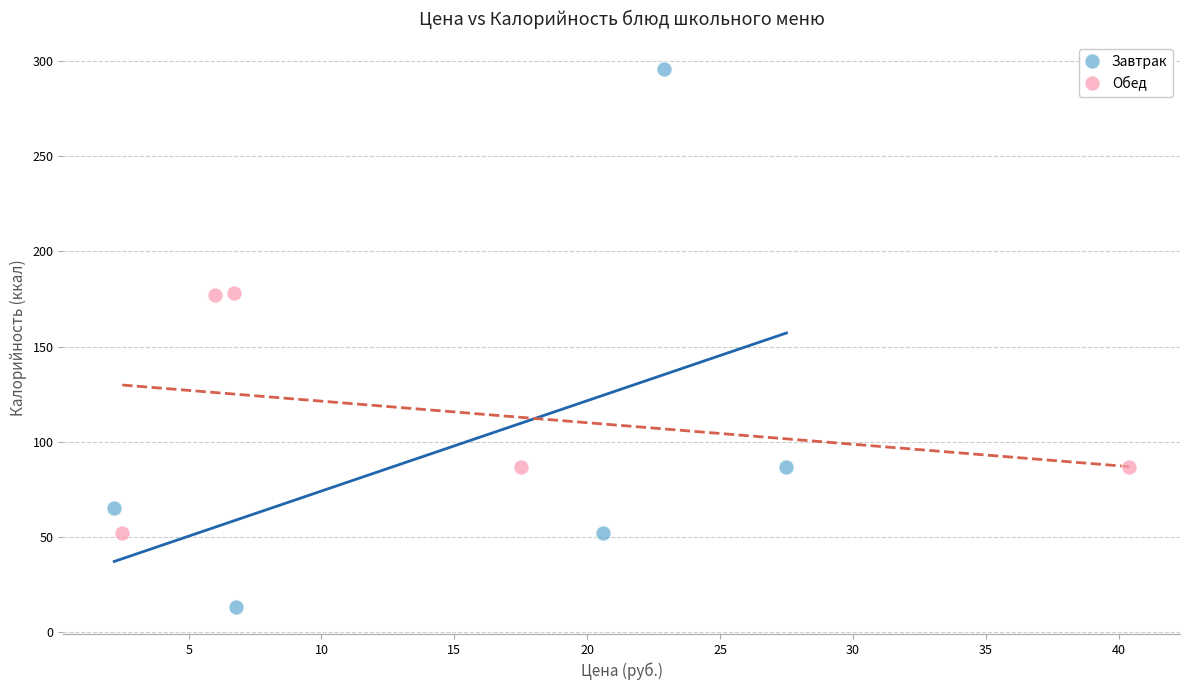

Which series contains the highest Y value?

Завтрак